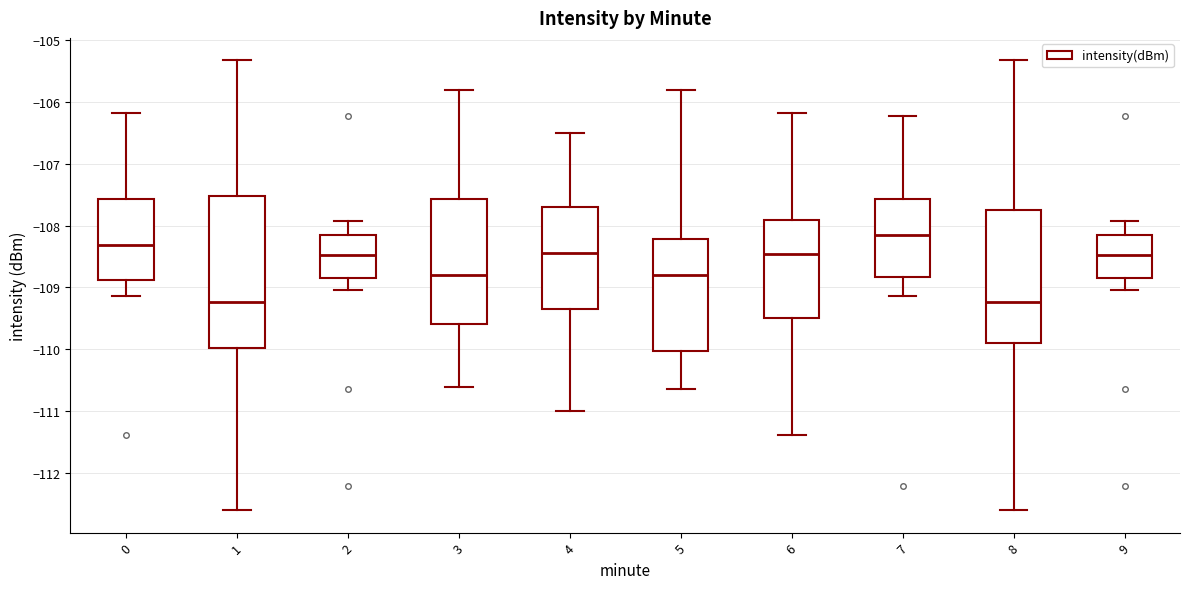

Reading left to right, transcribe this box plot: for each box, give where its median line is, the range the box spans, and where its two whiskers end, as read against the y-axis. The values are not printed on the chart, so give them approximately, as read against the axis.

0: median -108.3, box -108.9 to -107.6, whiskers -109.1 to -106.2
1: median -109.2, box -110.0 to -107.5, whiskers -112.6 to -105.3
2: median -108.5, box -108.8 to -108.1, whiskers -109.0 to -107.9
3: median -108.8, box -109.6 to -107.6, whiskers -110.6 to -105.8
4: median -108.4, box -109.3 to -107.7, whiskers -111.0 to -106.5
5: median -108.8, box -110.0 to -108.2, whiskers -110.6 to -105.8
6: median -108.5, box -109.5 to -107.9, whiskers -111.4 to -106.2
7: median -108.2, box -108.8 to -107.6, whiskers -109.1 to -106.2
8: median -109.2, box -109.9 to -107.7, whiskers -112.6 to -105.3
9: median -108.5, box -108.8 to -108.1, whiskers -109.0 to -107.9